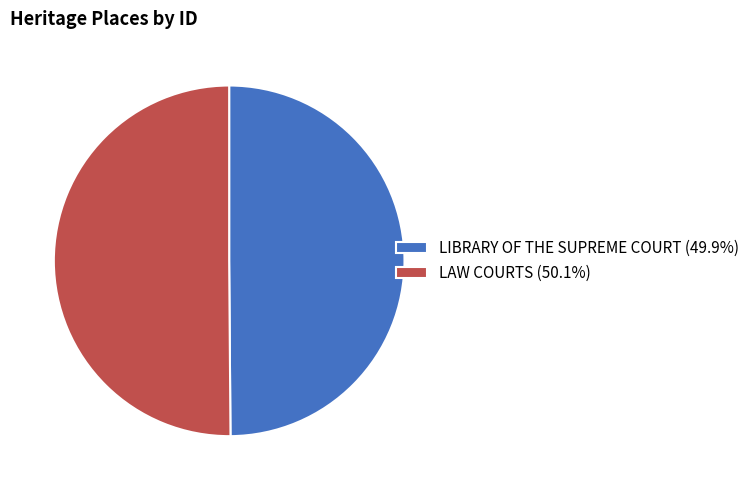

Do LAW COURTS (50.1%) and LIBRARY OF THE SUPREME COURT (49.9%) together represent more than half of the pie?

Yes